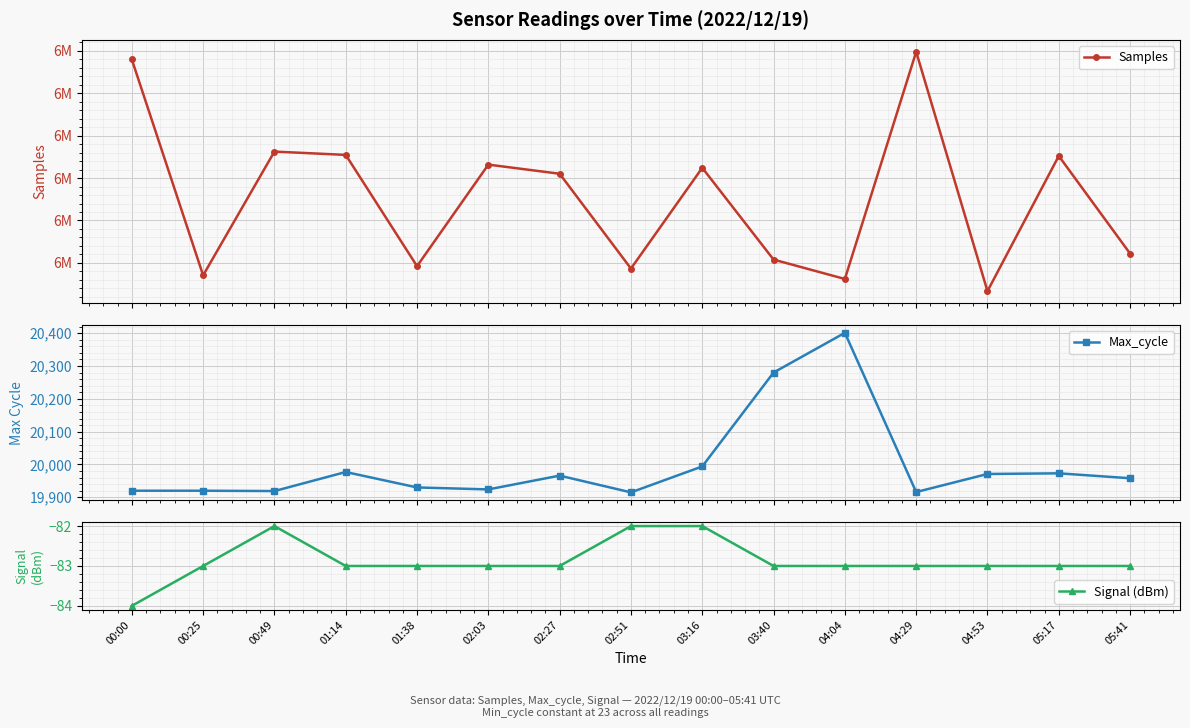

Which series has the widest spread of values?

Samples